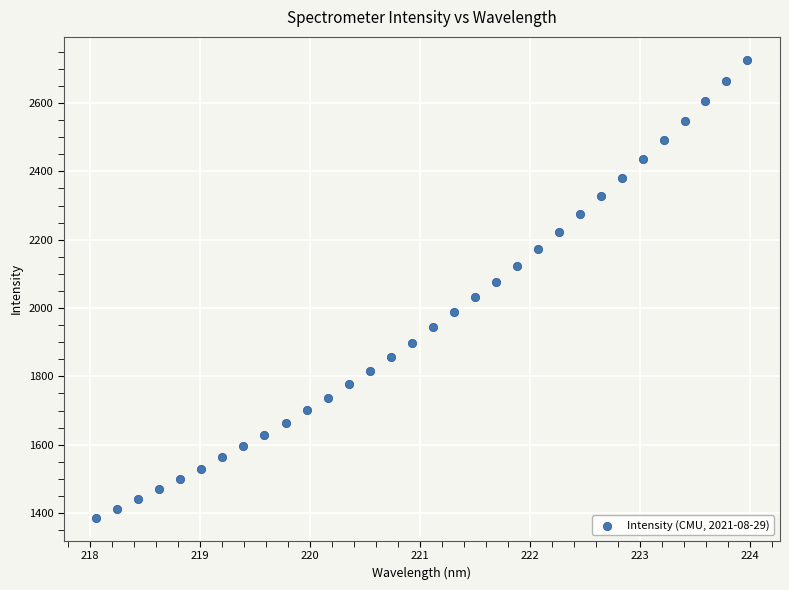

What is the range of X values (max minus min)?

5.9